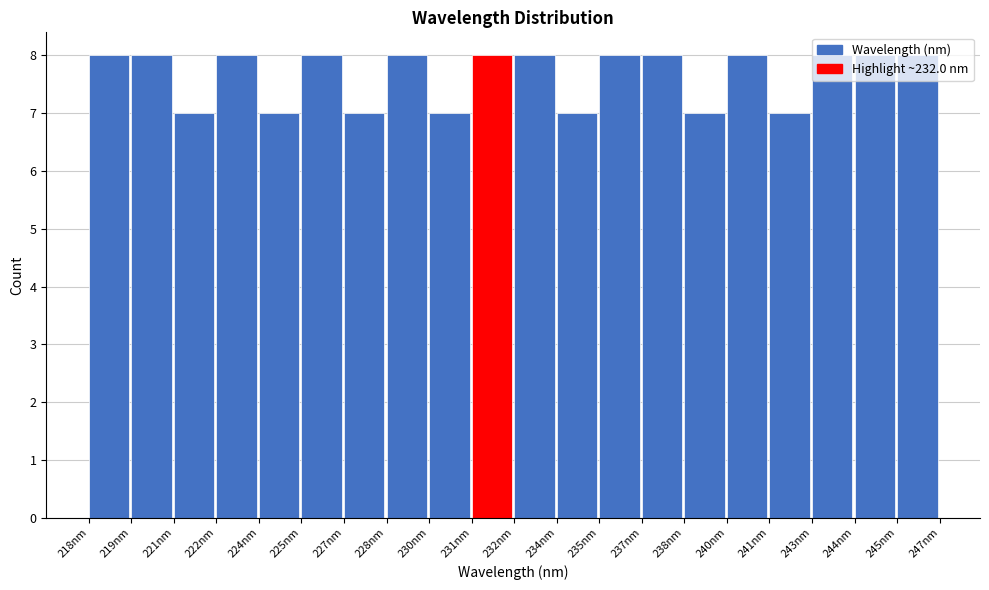

What is the sum of all values?

153